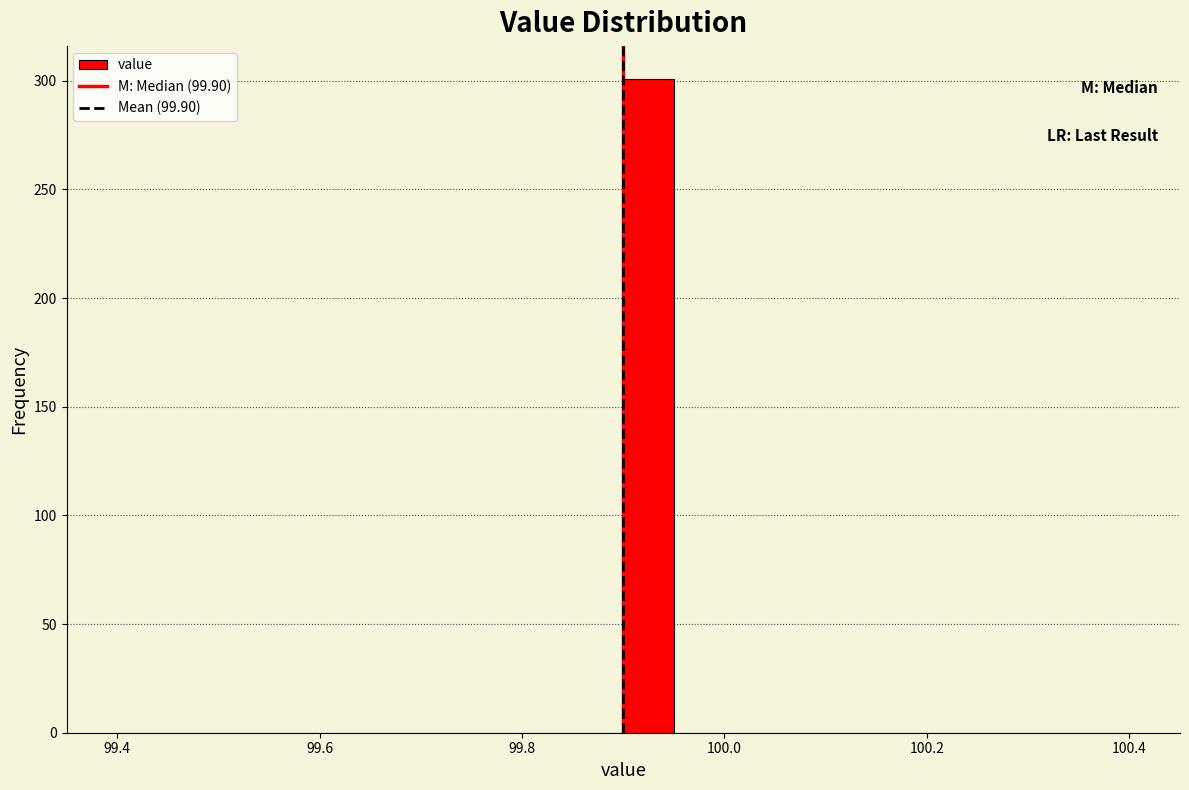

Read against the x-axis, roughly where is the centre of the tallest bar?

99.92